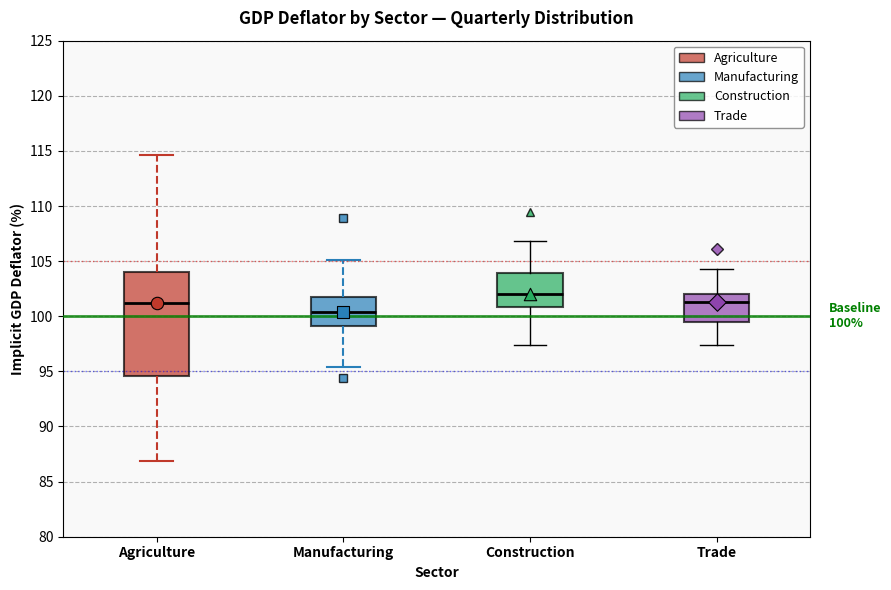

Which box is the tallest, from its lower edge to its upper edge?

Agriculture